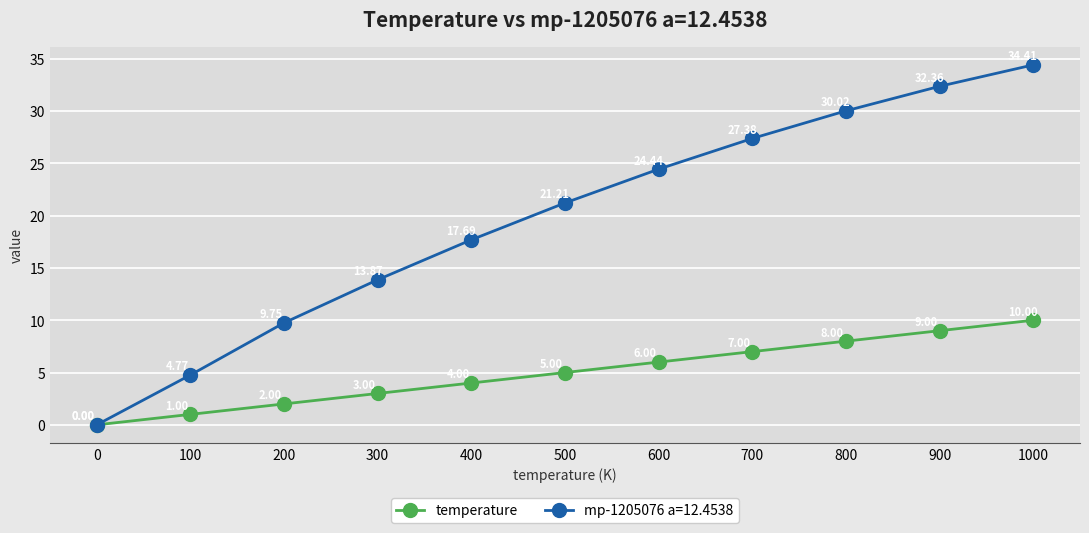

Rank the series by their average value, from lowest to highest.

temperature, mp-1205076 a=12.4538